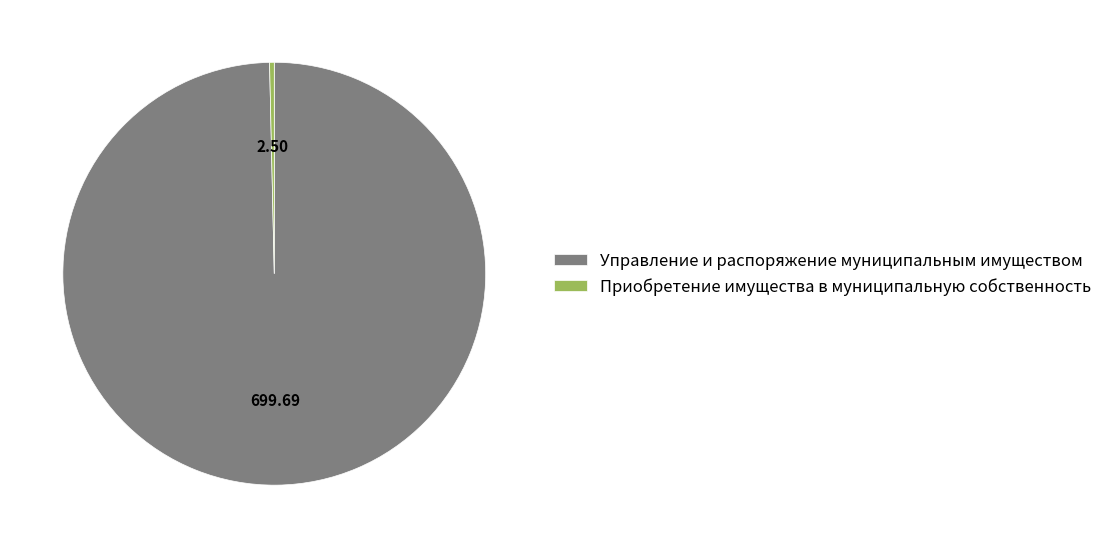

Is the sum of Приобретение имущества в муниципальную собственность and Управление и распоряжение муниципальным имуществом greater than half?

Yes